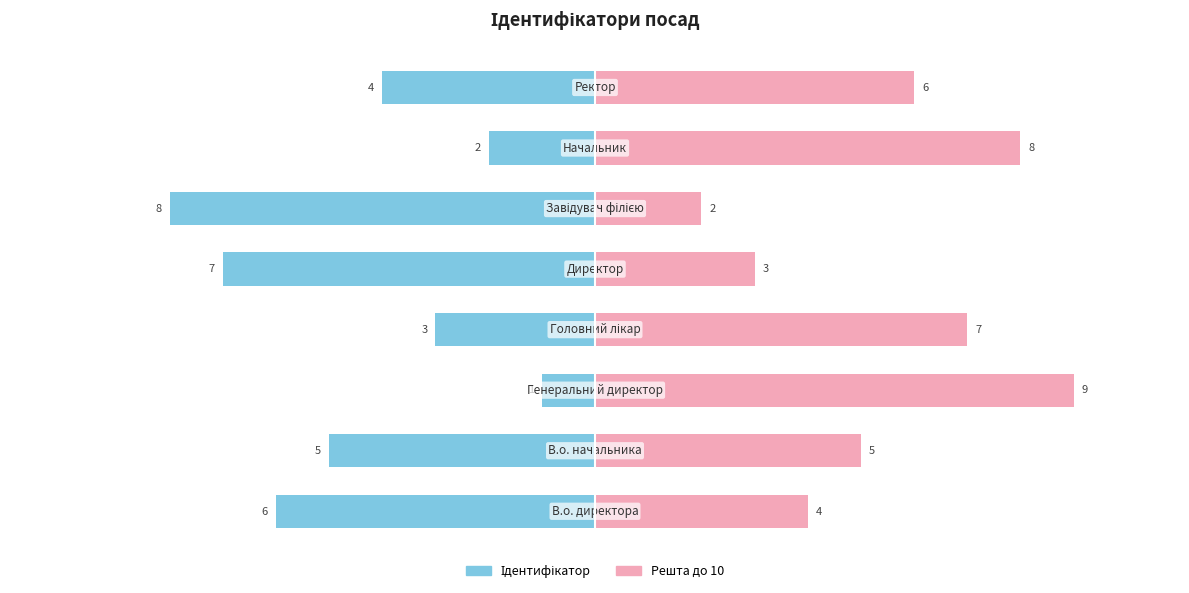

What is the sum of all Ідентифікатор (ліво) values?

-36